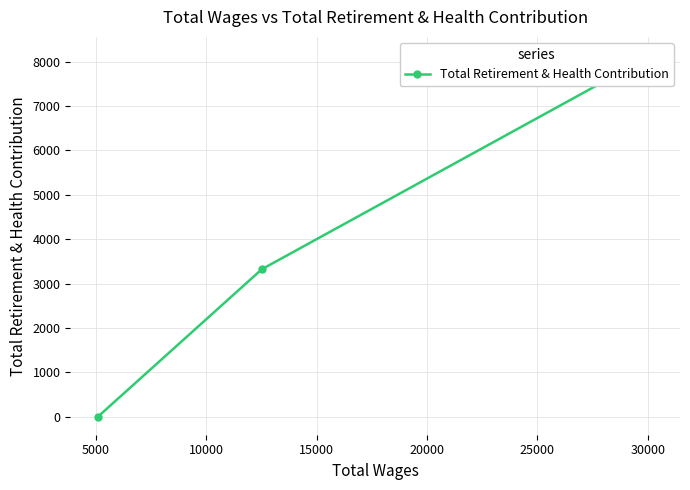

Does the chart have visible grid lines?

Yes